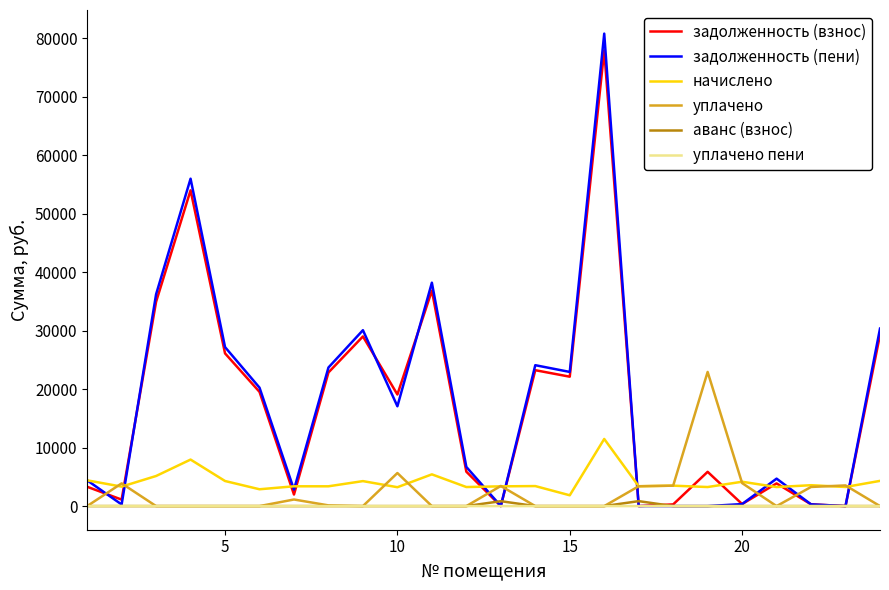

What is the sum of all задолженность (пени) values?

426442.3